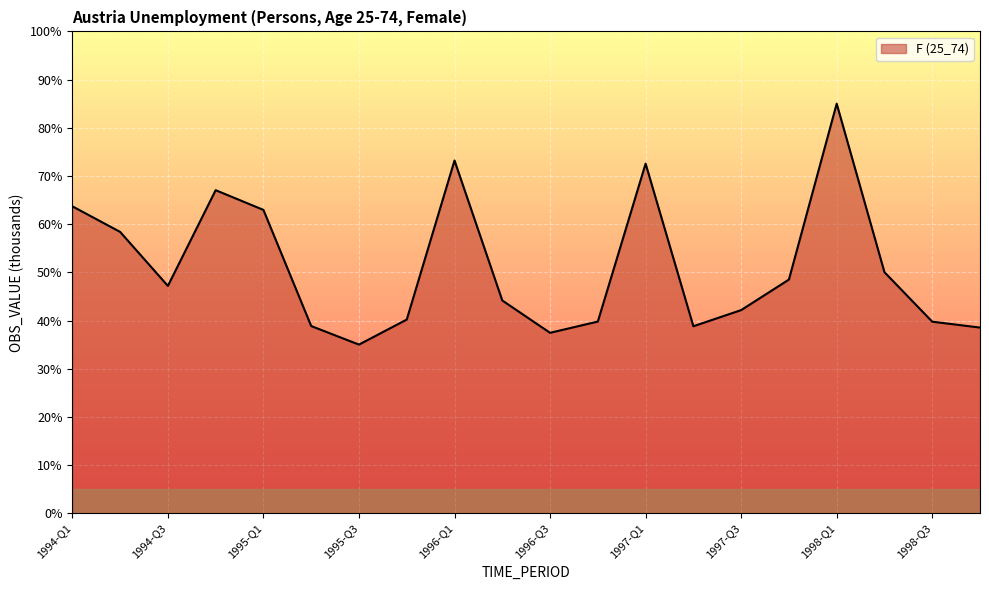

What is the smallest value displayed?

35.0